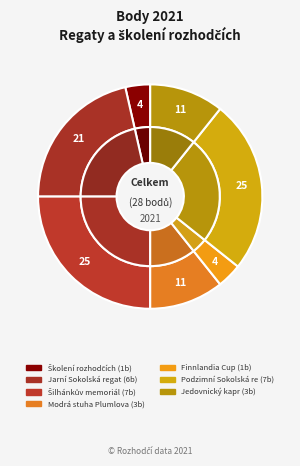

How many slices are in this pie chart?

7